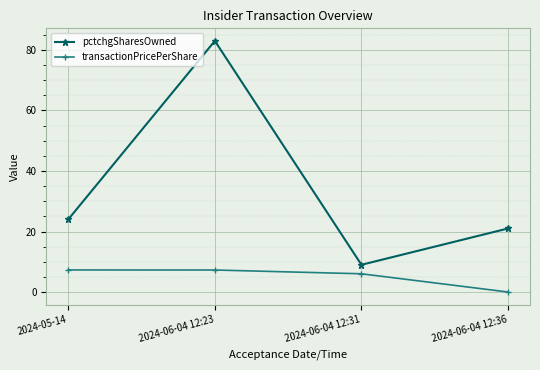

At which label does pctchgSharesOwned reach its peak?

2024-06-04 12:23